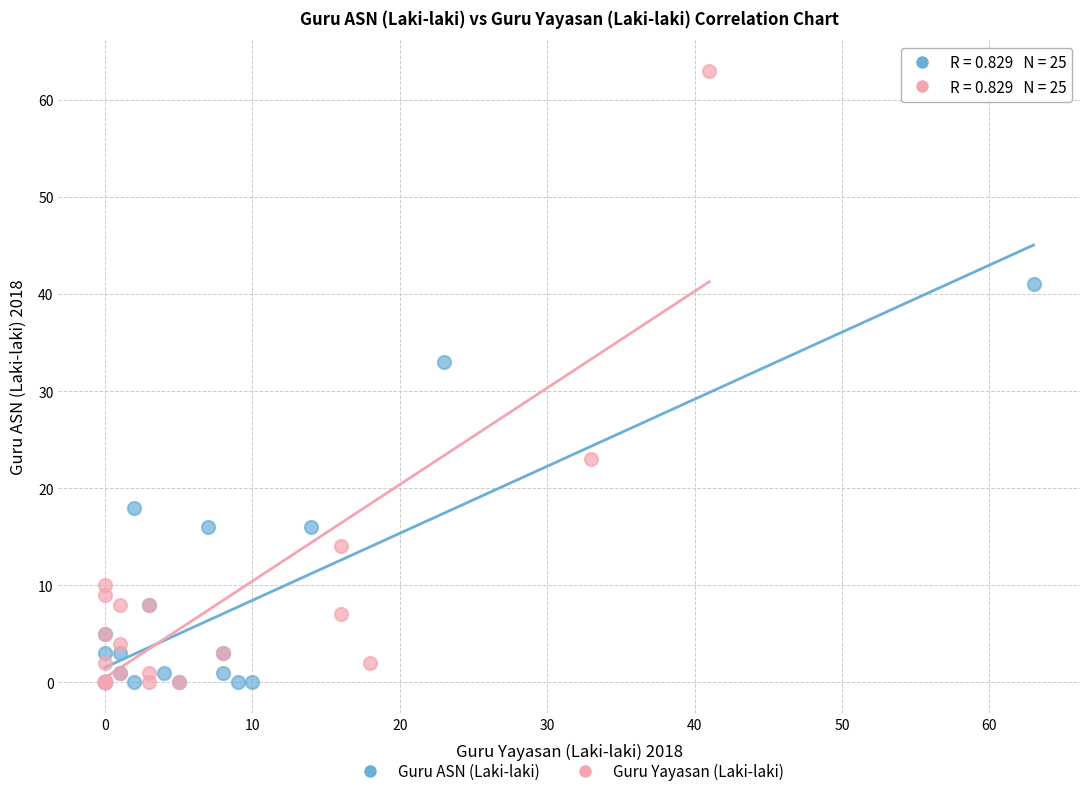

Which series has the widest spread of Y values?

Guru Yayasan (Laki-laki)